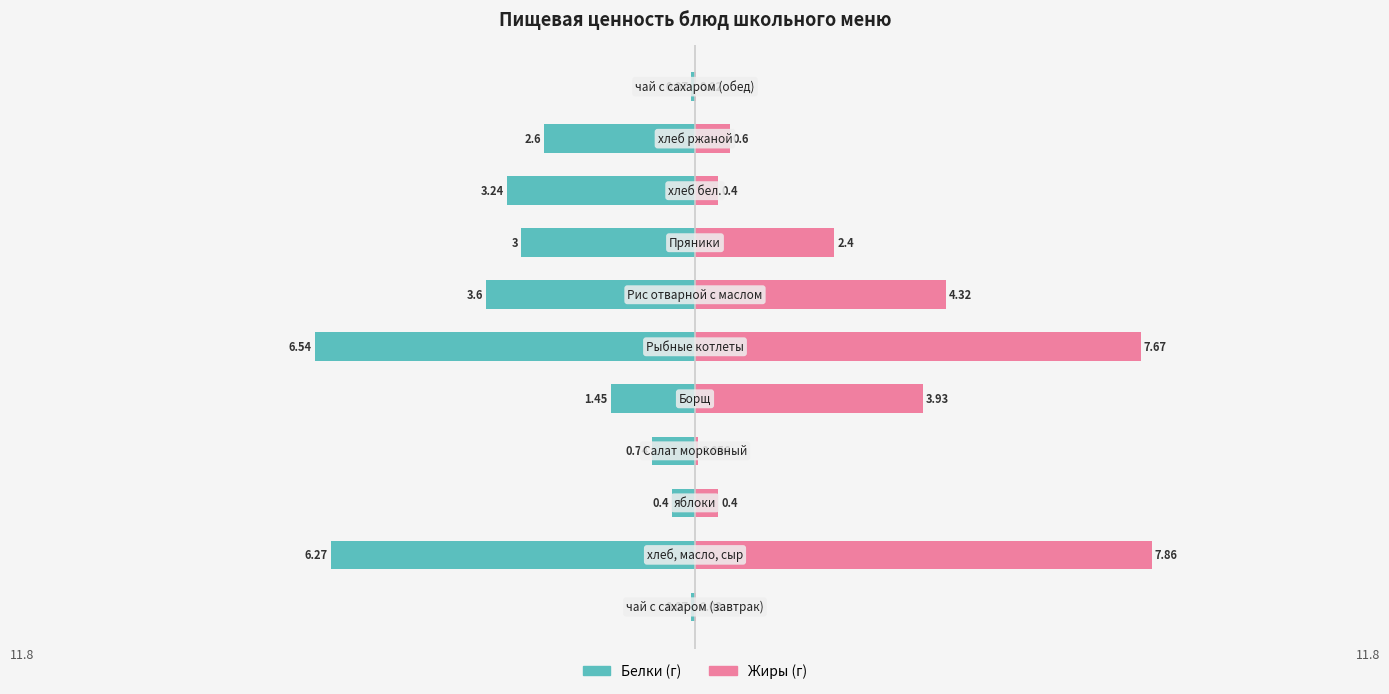

What is the difference between the Жиры values at 2 and 1?

7.5